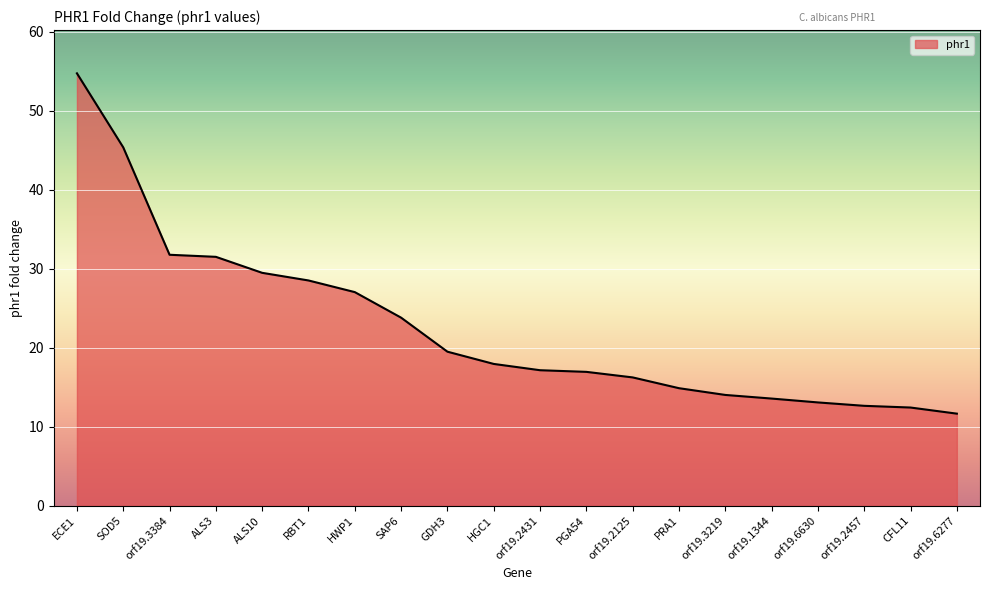

Count the number of categories in the chart.

20